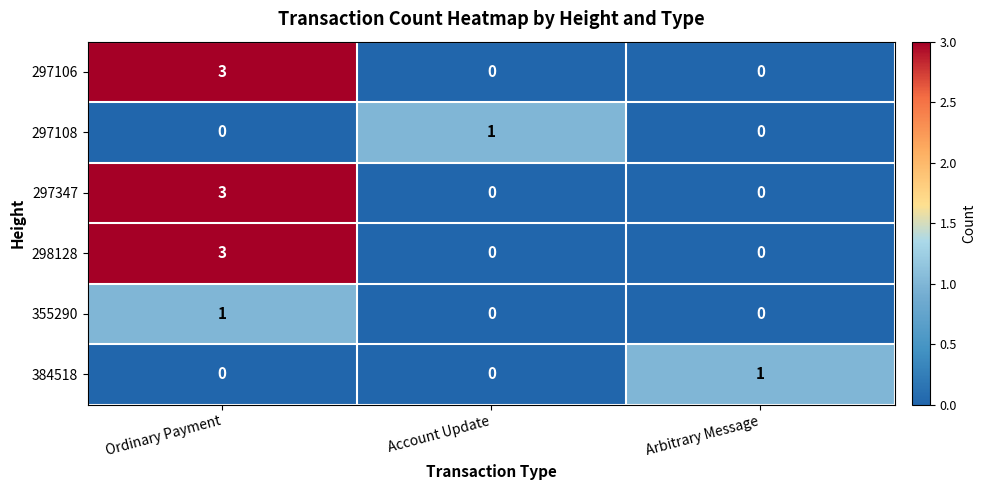

What is the difference between the maximum and minimum values in the 297106 series?

3